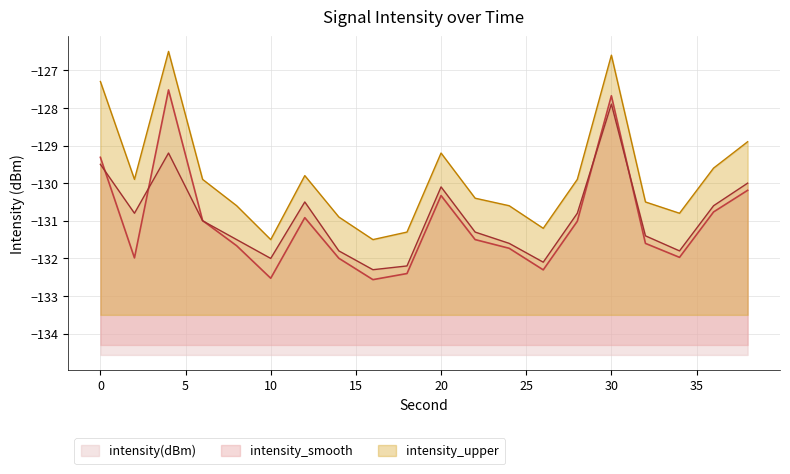

What is the difference between the maximum and second lowest values in the intensity(dBm) series?

5.0